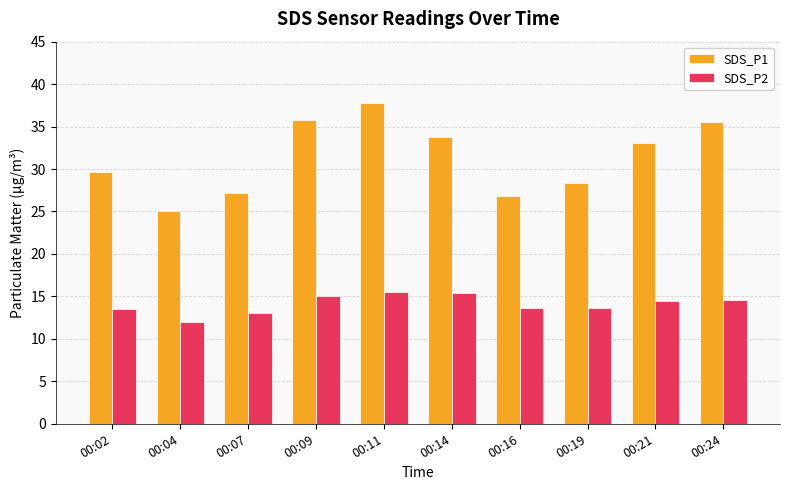

List the series in order of their overall mean, highest first.

SDS_P1, SDS_P2